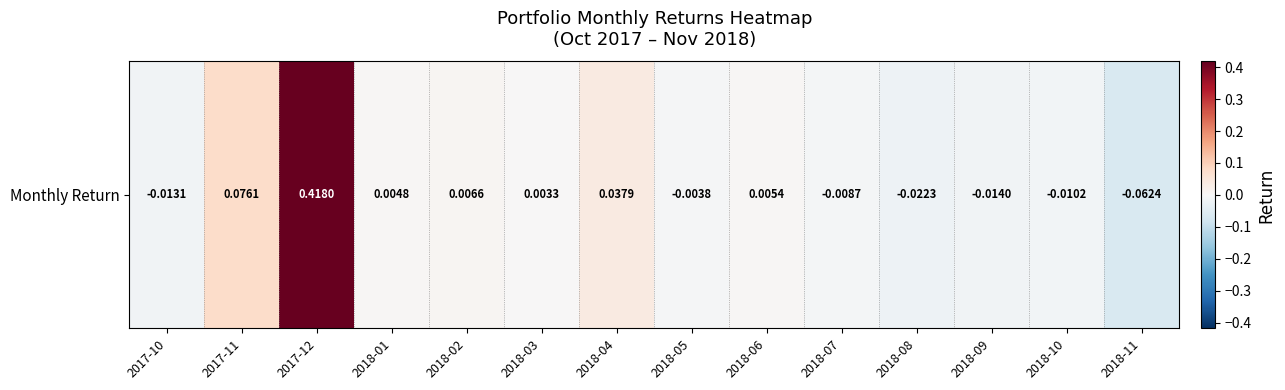

Count the number of categories in the chart.

14